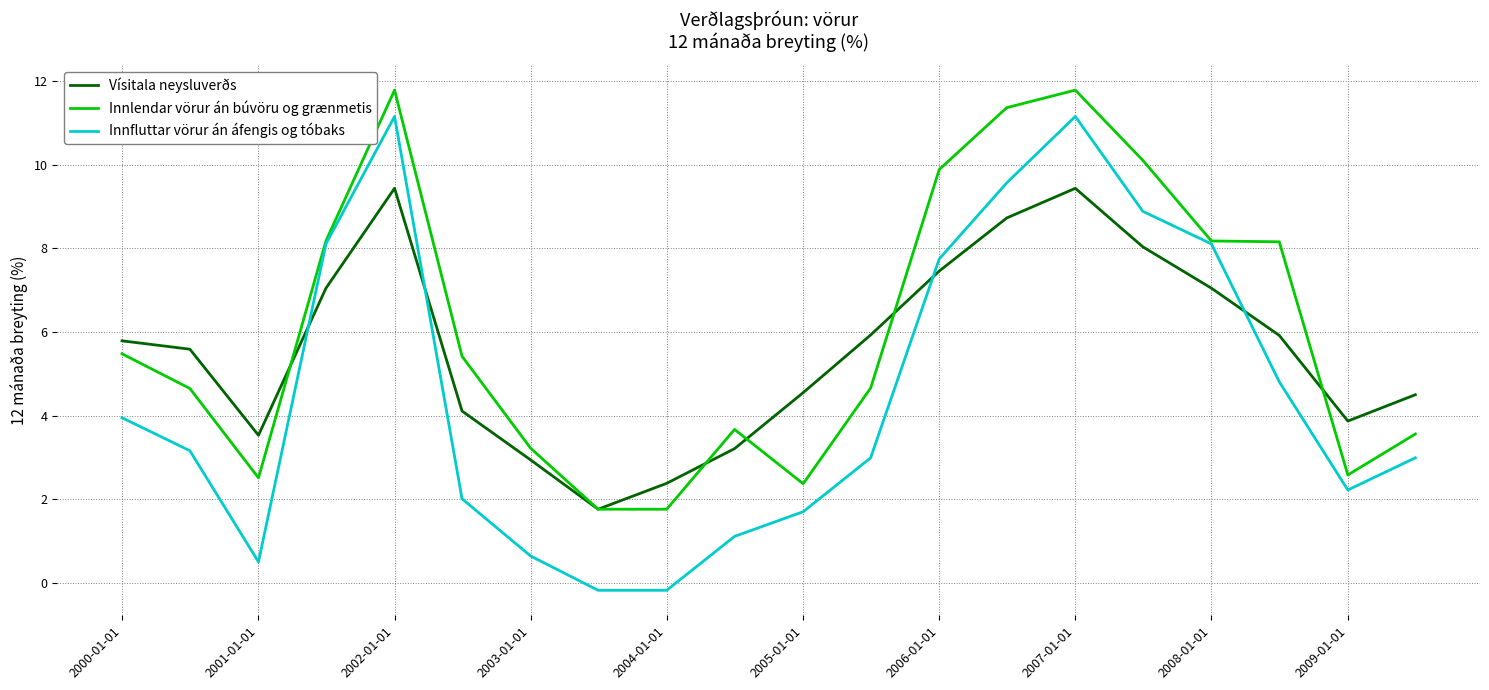

Rank the series by their maximum value, from highest to lowest.

Innlendar vörur án búvöru og grænmetis, Innfluttar vörur án áfengis og tóbaks, Vísitala neysluverðs